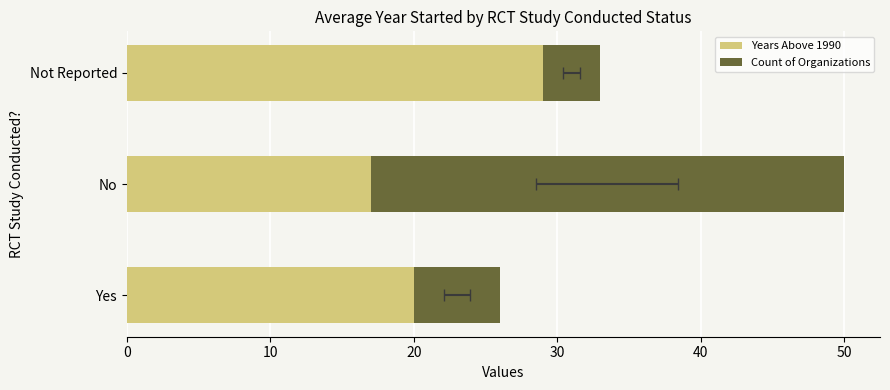

At Not Reported, list the series in order from largest to smallest.

Years Above 1990, Count of Organizations